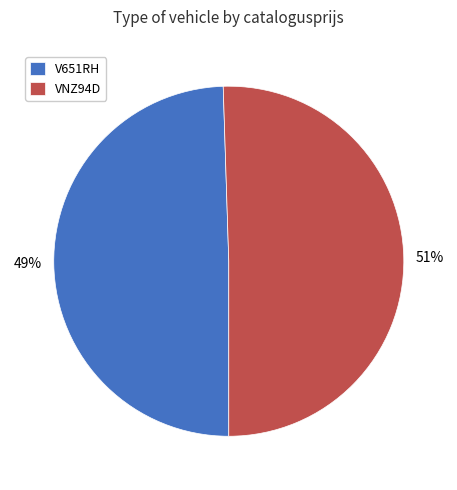

Does V651RH represent more than half of the total?

No